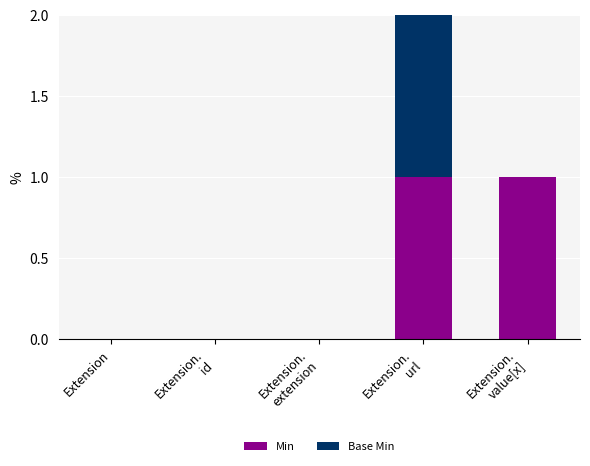

The Min series shows 0 at Extension. True or false?

True